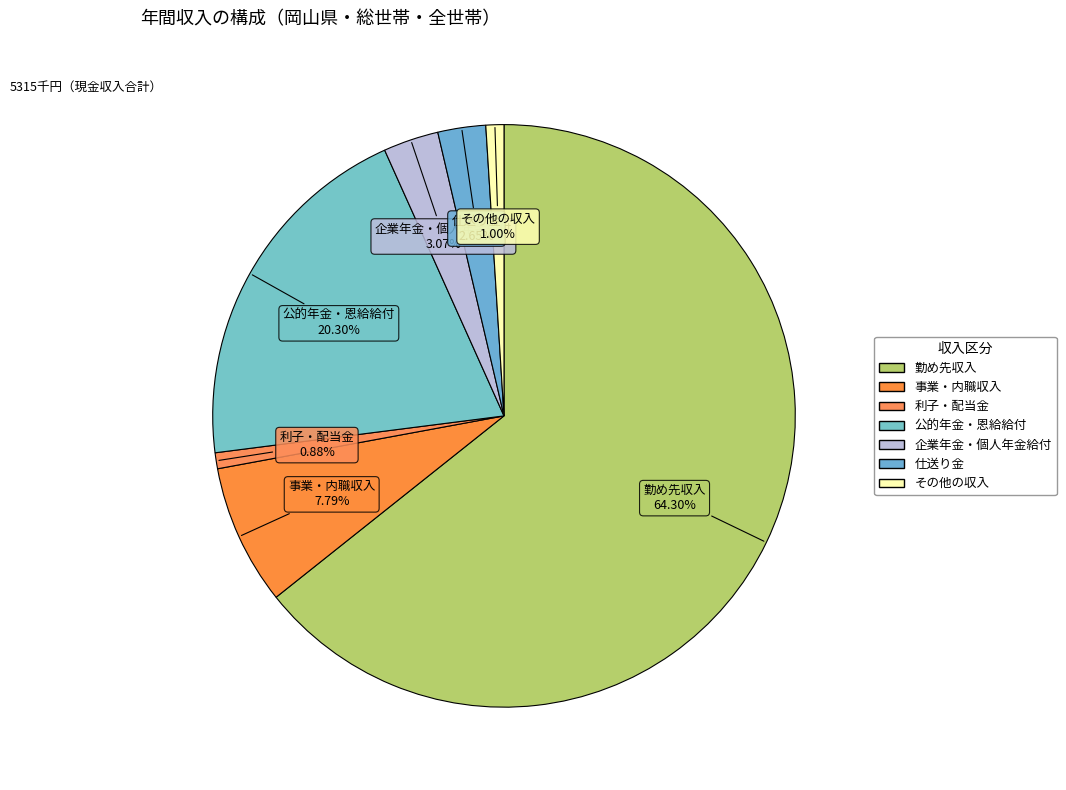

Which slice is the largest?

勤め先収入